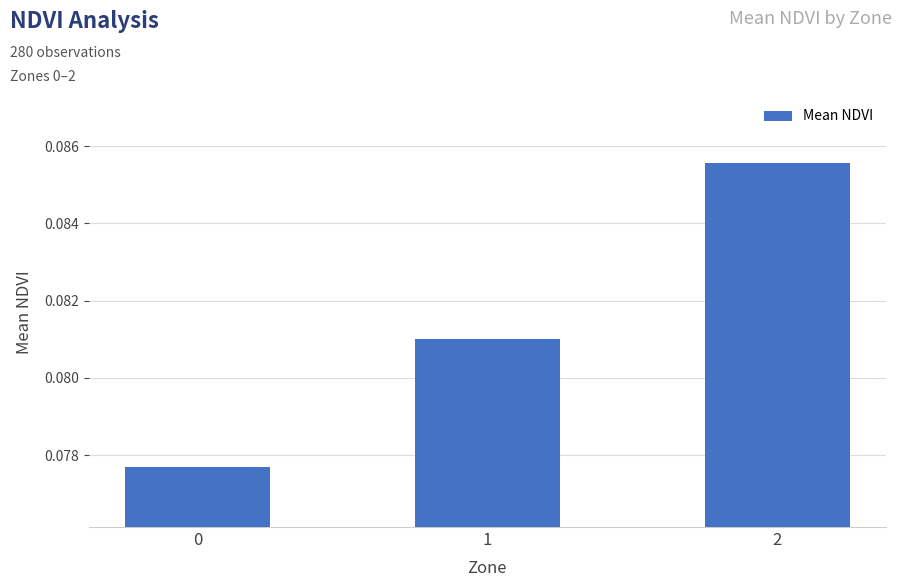

How many values are between 0 and 1?

3